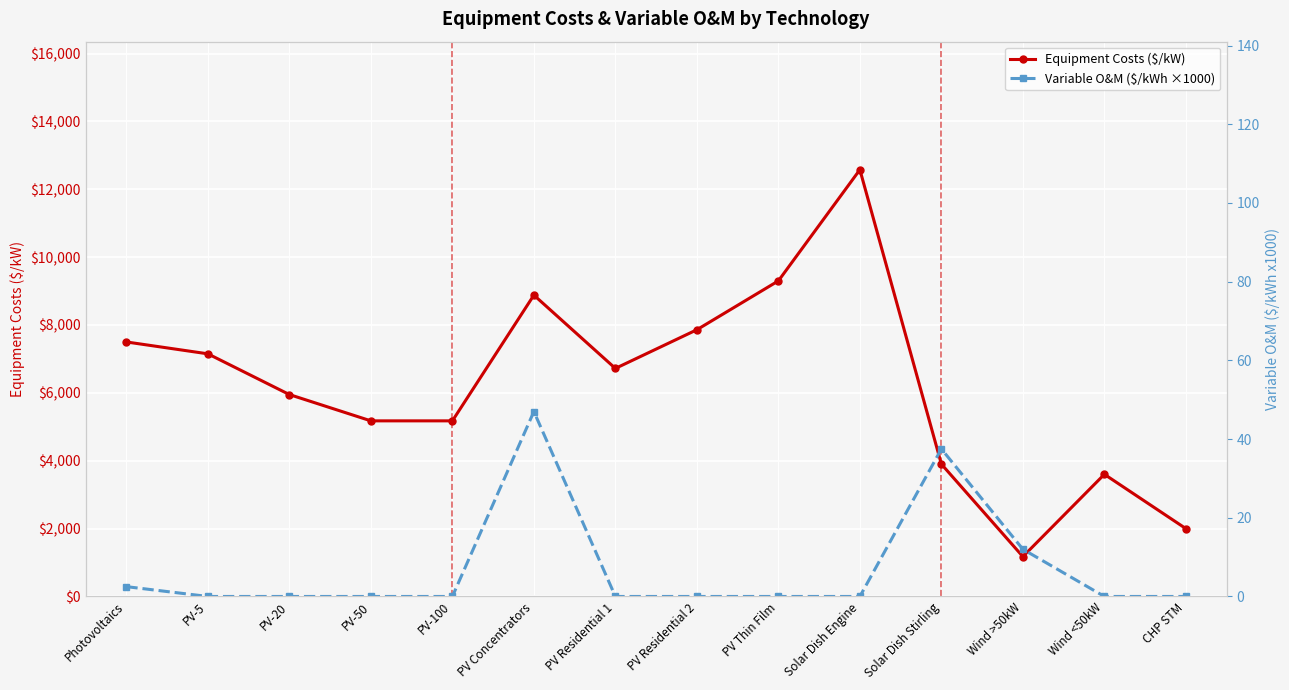

How many lines are shown in the chart?

2